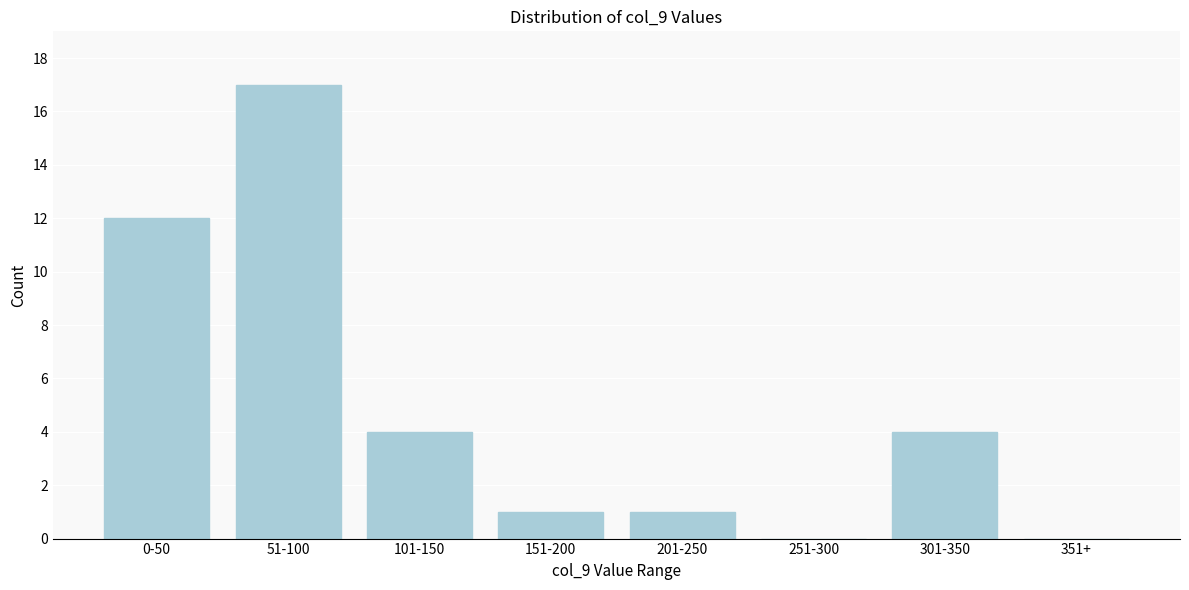

Reading left to right, list all the values displayed in this chart.

0-50=12	51-100=17	101-150=4	151-200=1	201-250=1	251-300=0	301-350=4	351+=0